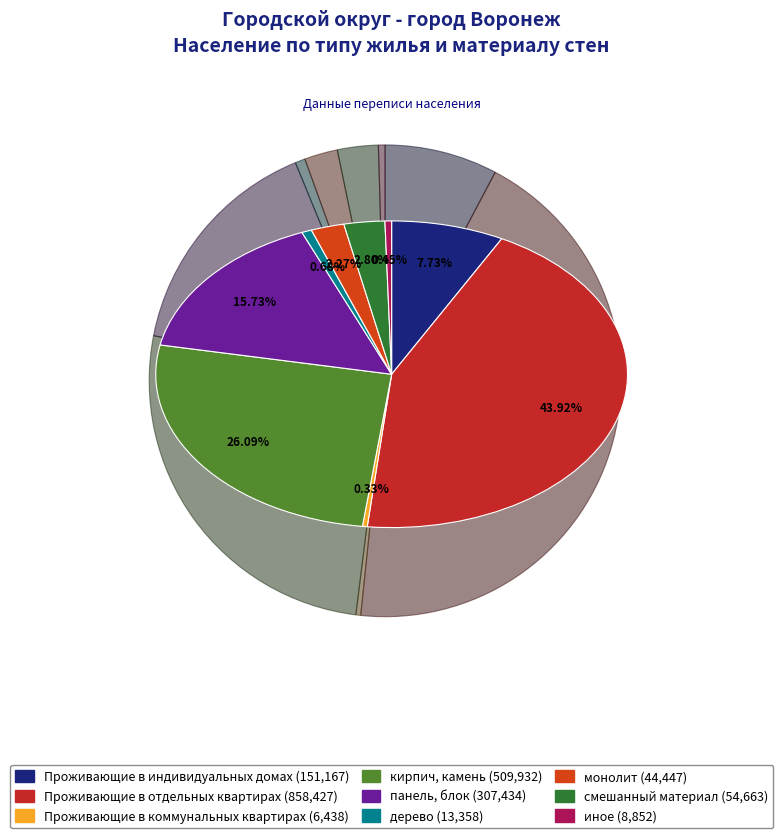

Rank the categories by value from lowest to highest.

Проживающие в коммунальных квартирах, иное, дерево, монолит, смешанный материал, Проживающие в индивидуальных домах, панель, блок, кирпич, камень, Проживающие в отдельных квартирах